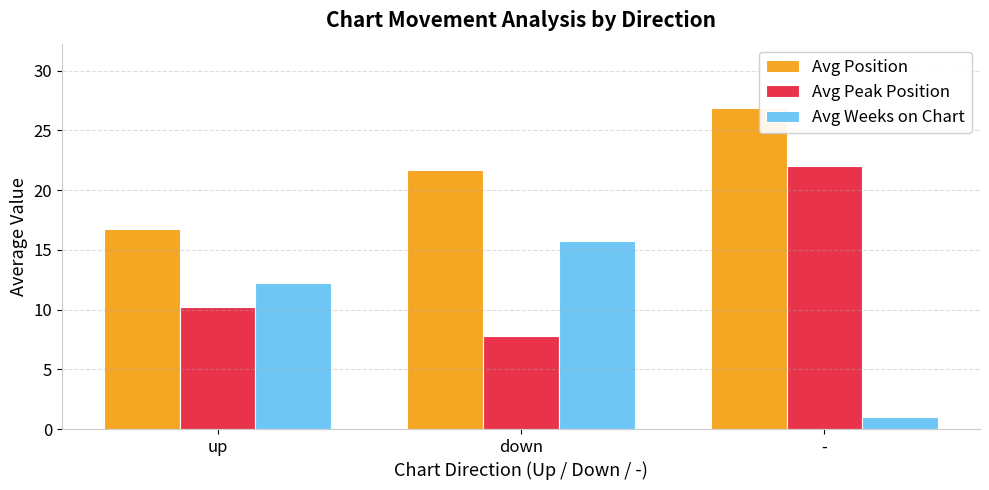

What is the greatest value displayed?

26.9